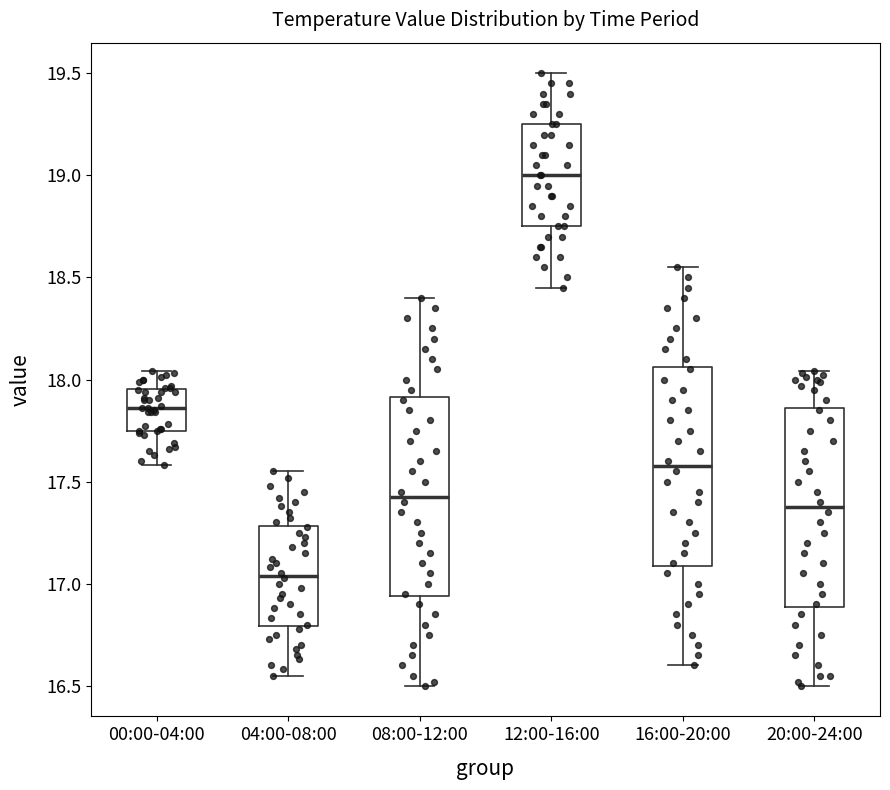

Where does the median line of the box for 04:00-08:00 sit on the y-axis? The values are not printed on the chart, so give them approximately, as read against the axis.

17.05